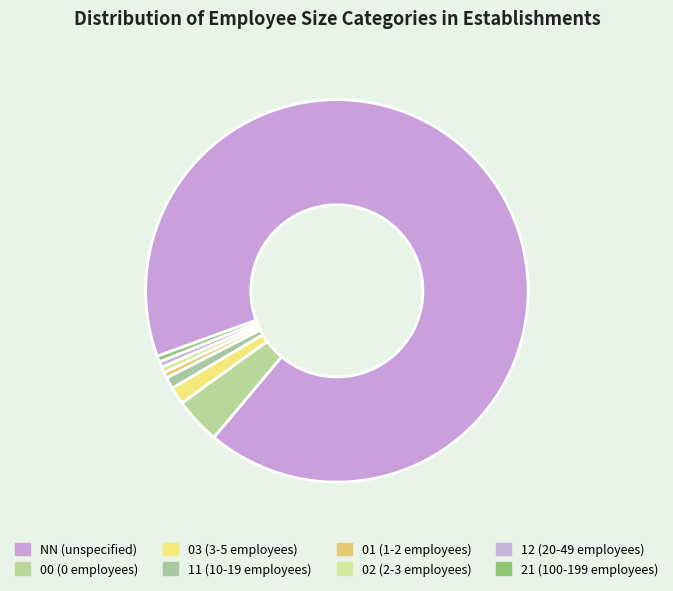

How many segments does this pie chart have?

8